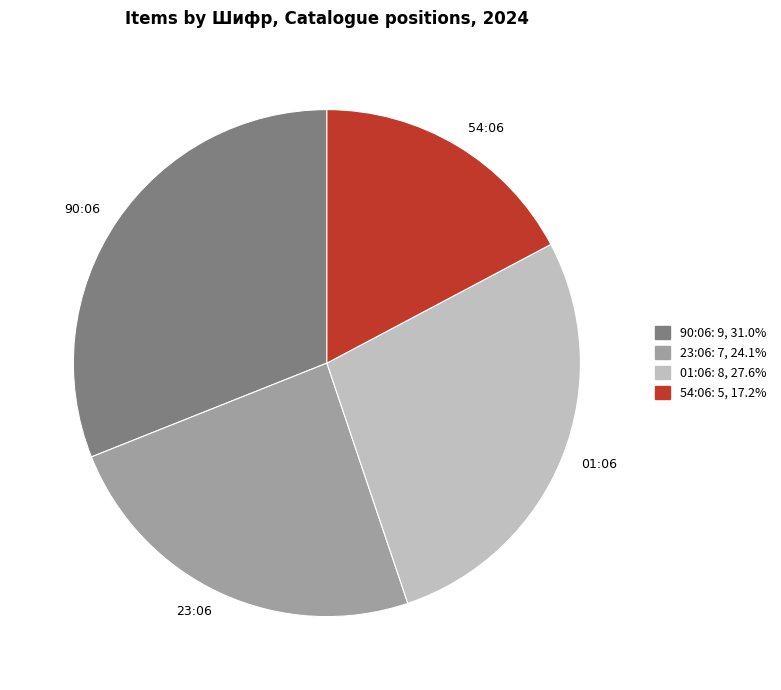

Is there any slice that represents more than half of the pie?

No